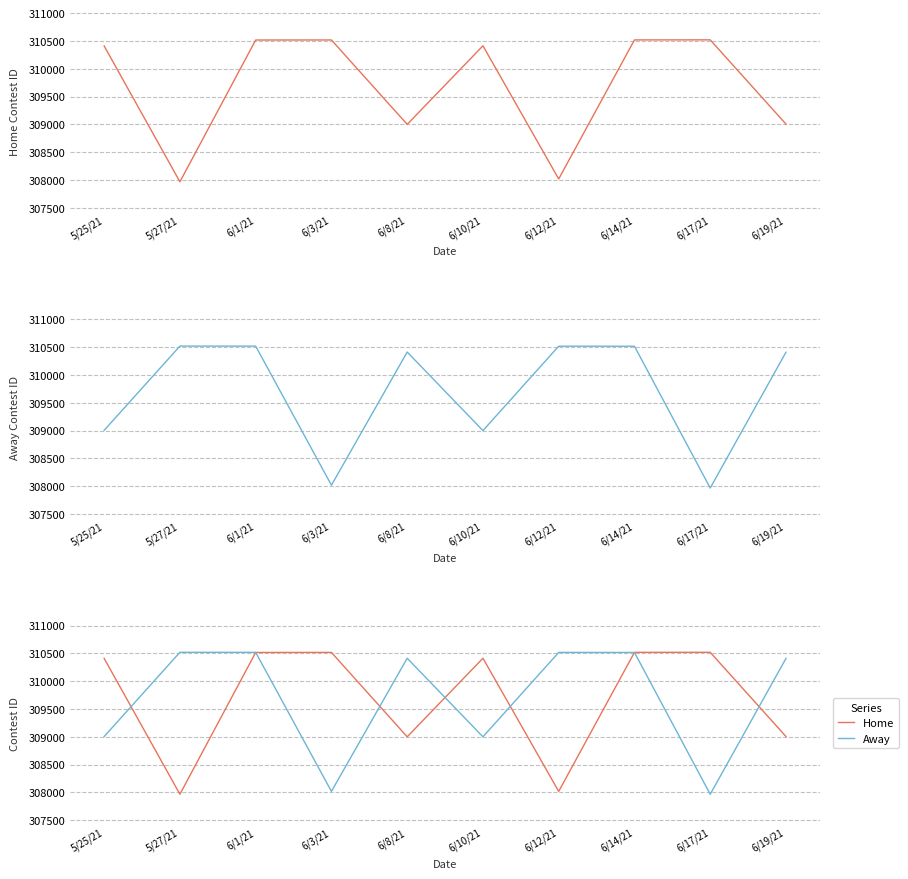

What is the greatest value displayed?

310520